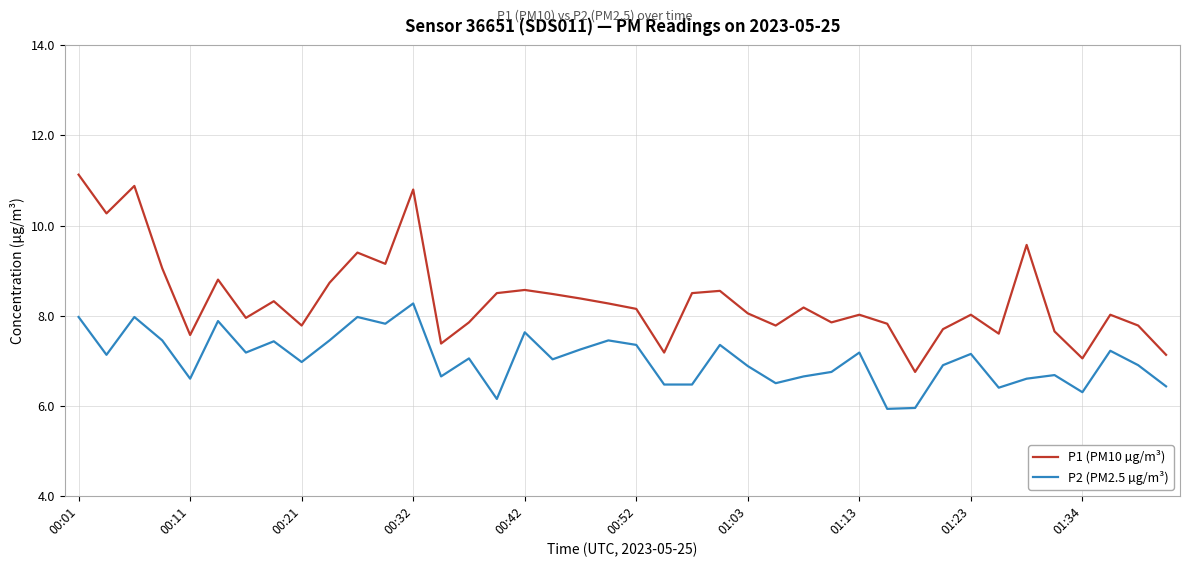

List the series in order of their overall mean, highest first.

P1 (PM10 µg/m³), P2 (PM2.5 µg/m³)